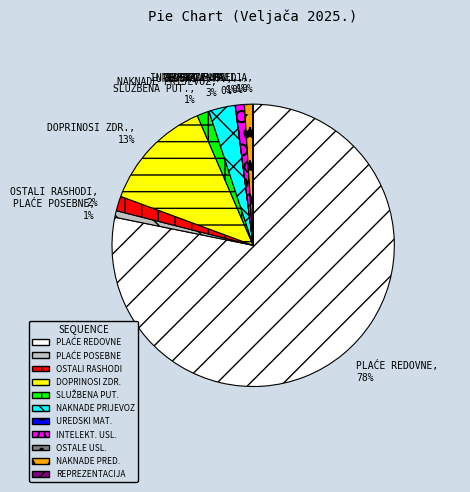

Is there any slice that represents more than half of the pie?

Yes